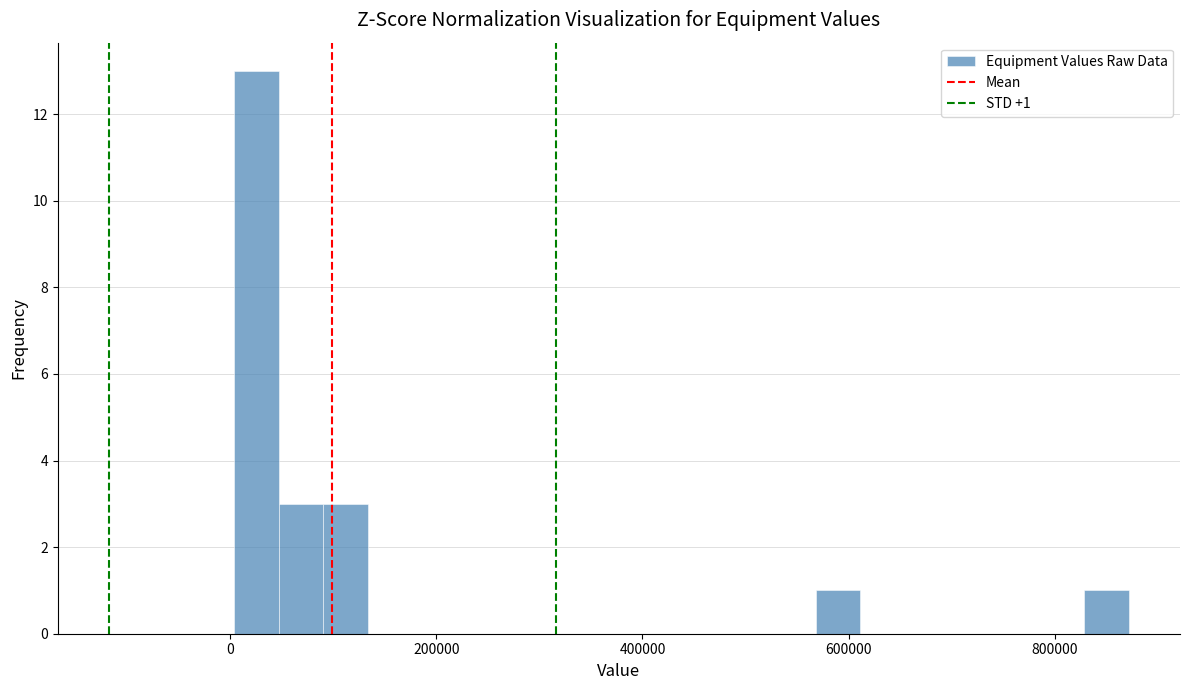

Around what value on the x-axis is the tallest bar? Give the approximate position of its centre, as read against the axis.

20000